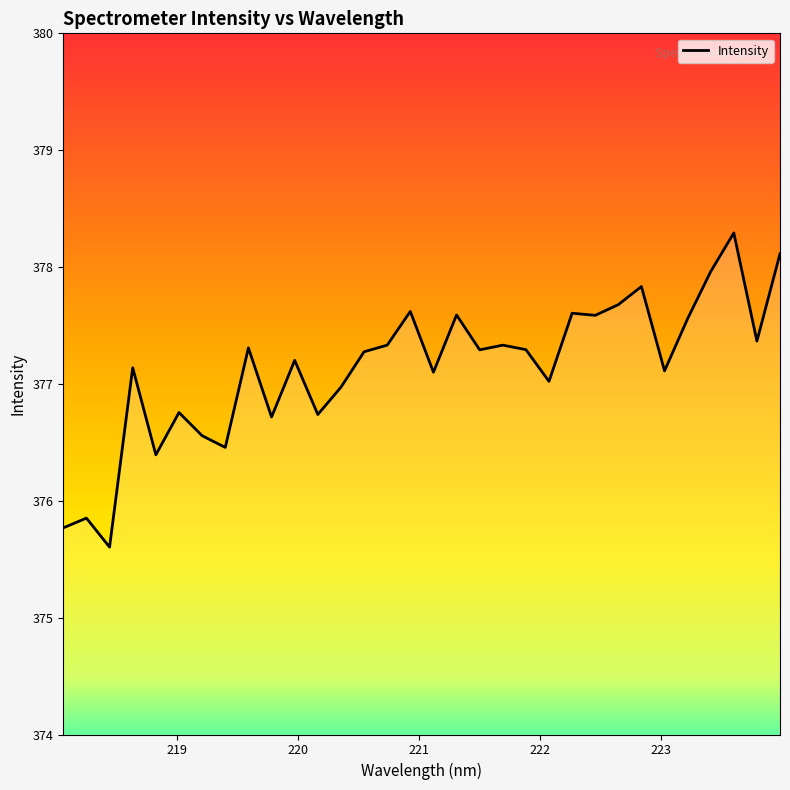

What is the minimum value shown in the chart?

375.6